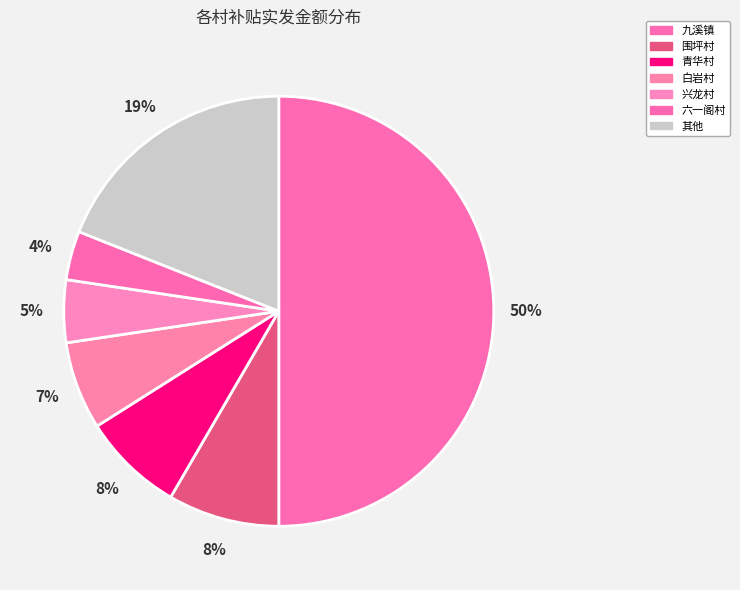

Which slice is the smallest?

六一阁村